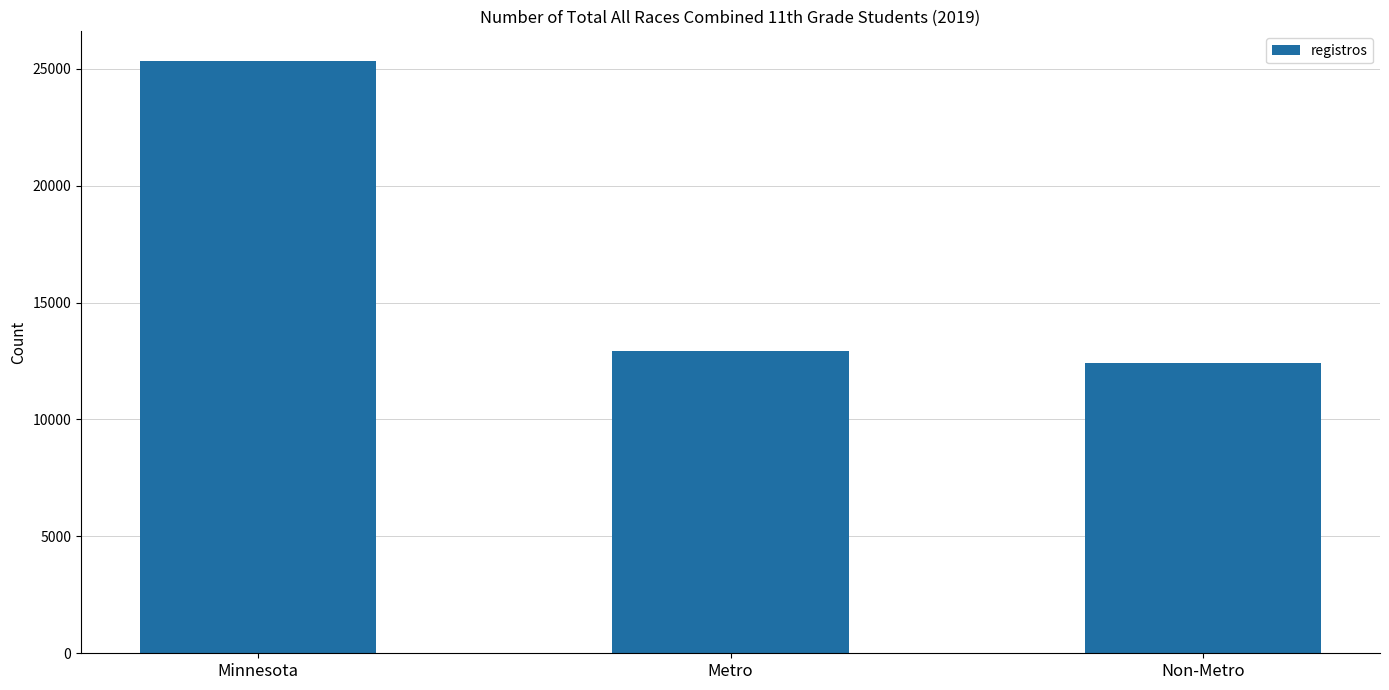

Where does the data first go above 12925?

Minnesota